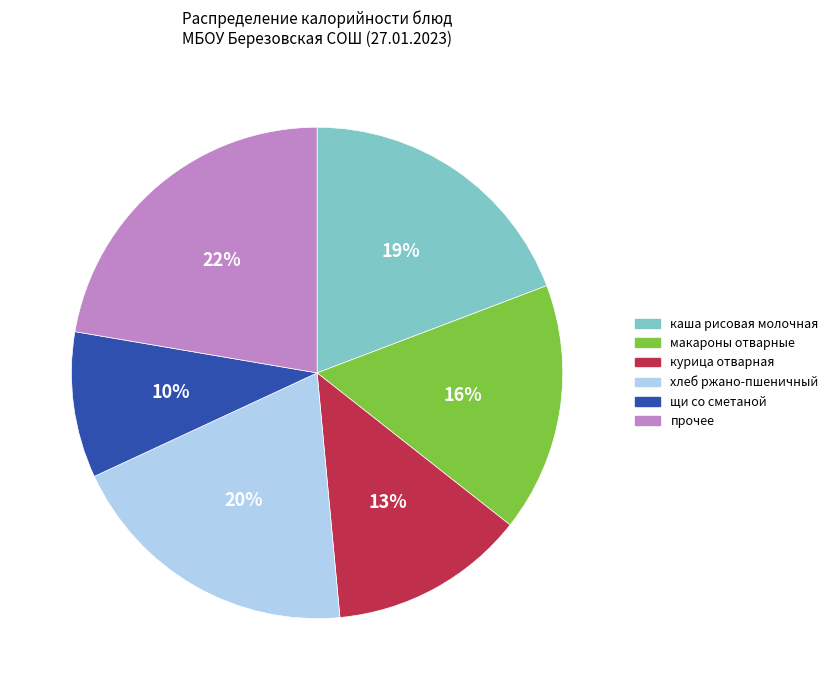

Which has a higher value, хлеб ржано-пшеничный or макароны отварные?

хлеб ржано-пшеничный